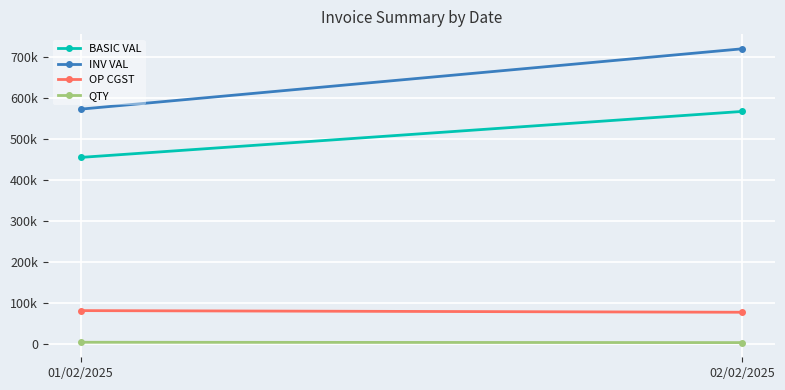

Which has a higher value, 01/02/2025 or 02/02/2025?

02/02/2025